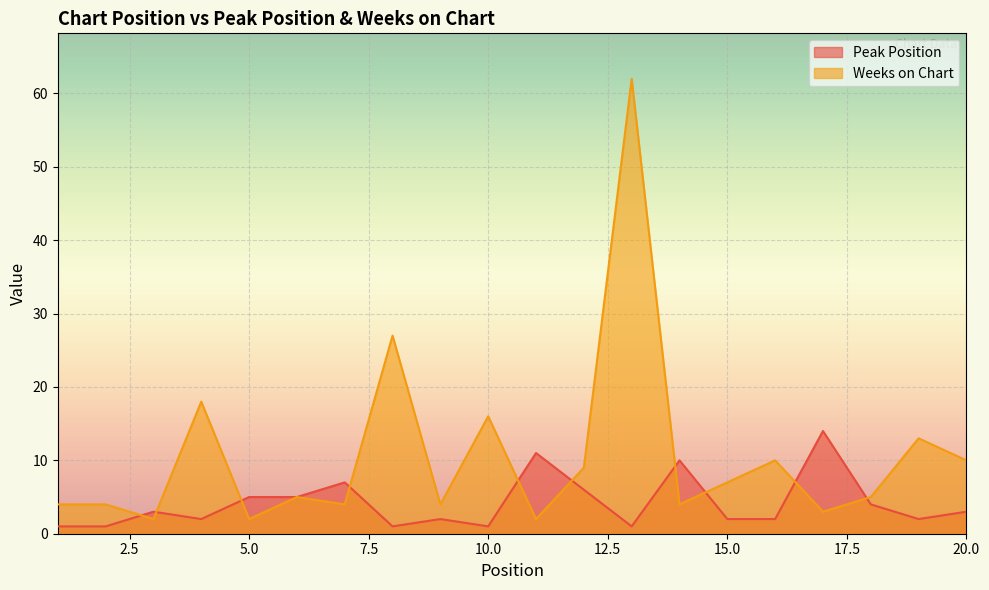

Where is Weeks on Chart nearest to the value 32?

8